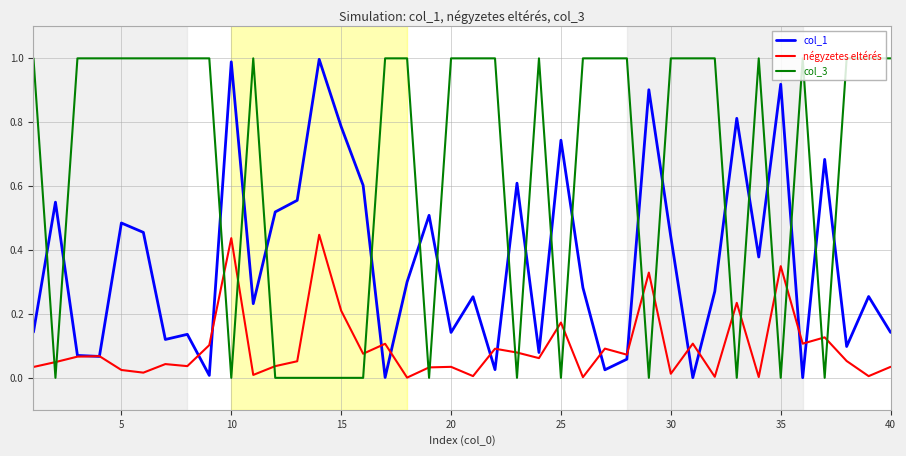

Which series has the widest spread of values?

col_3